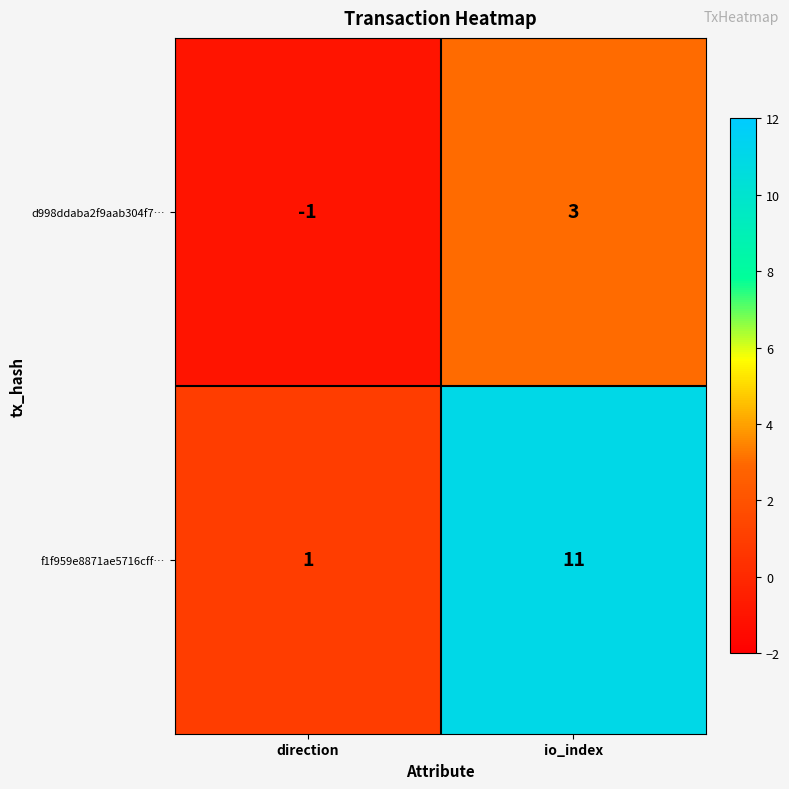

What is the difference between the d998ddaba2f9aab304f7… values at io_index and direction?

4